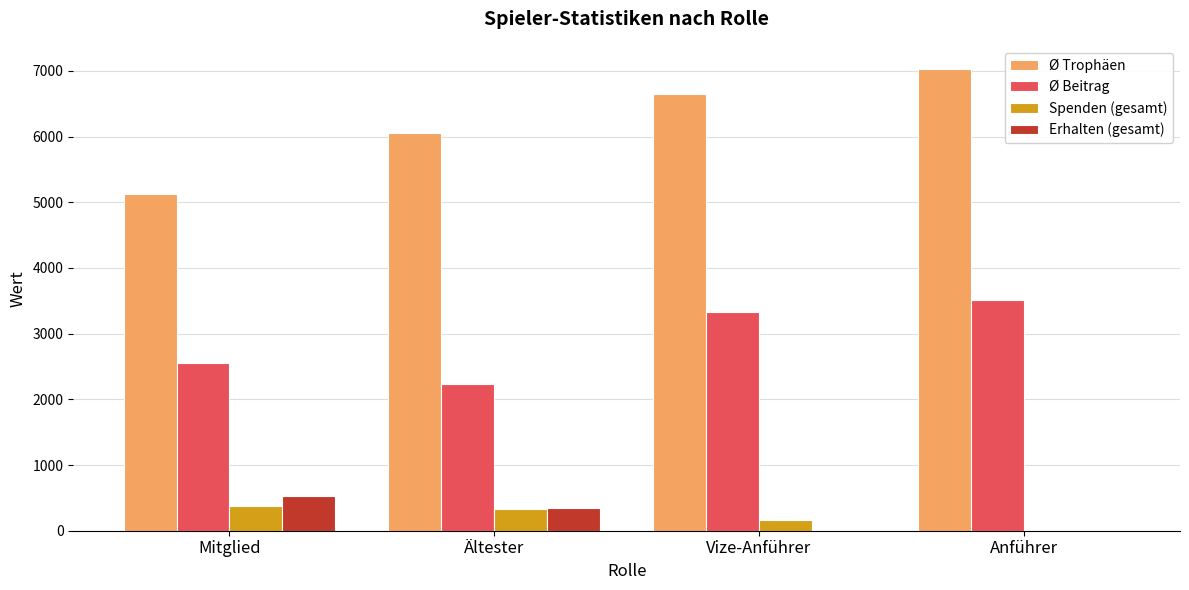

What is the maximum value shown in the chart?

7030